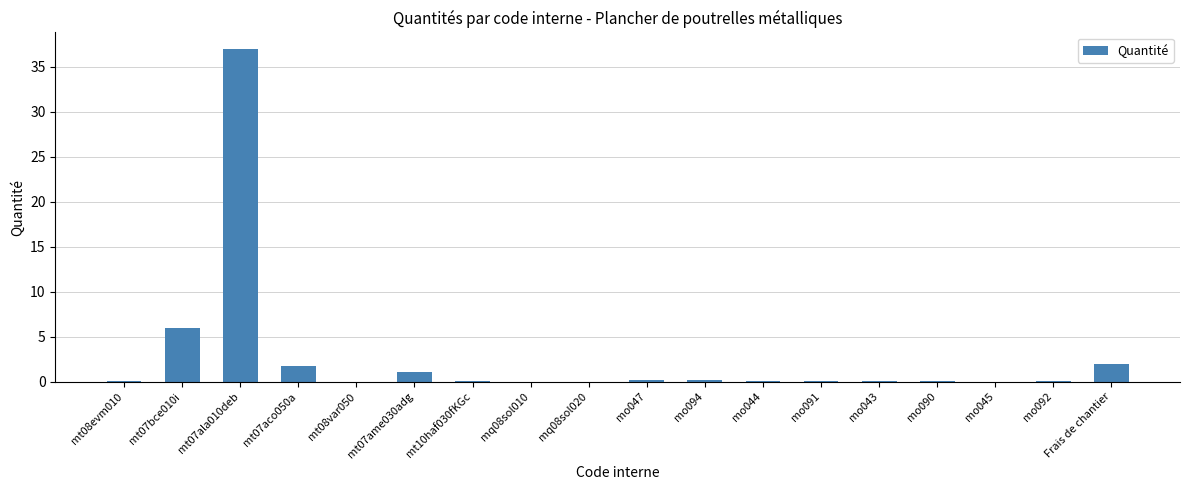

What is the sum of all values?

48.9